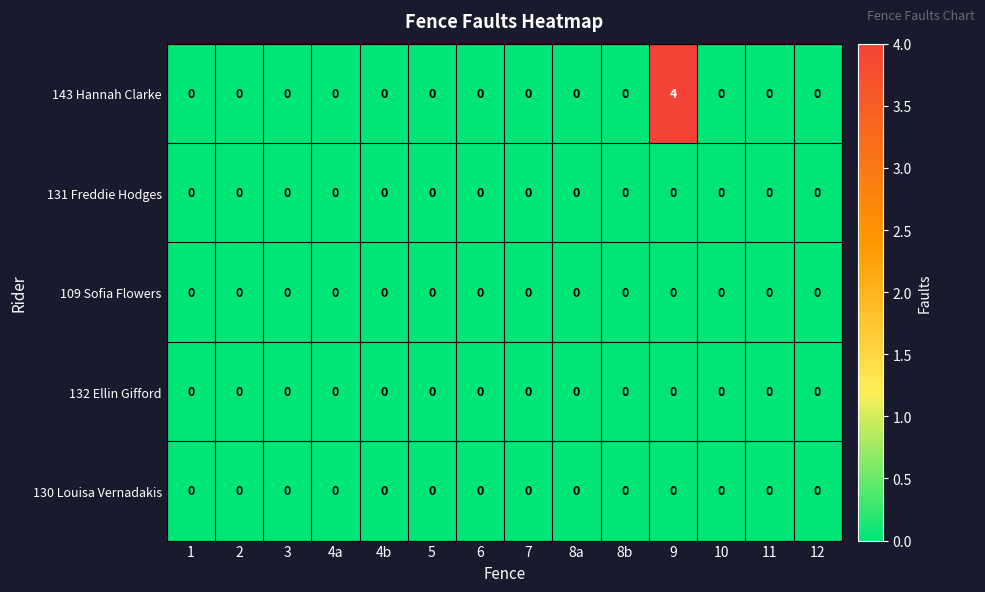

Is it true that 131 Freddie Hodges equals 0 at 3?

True